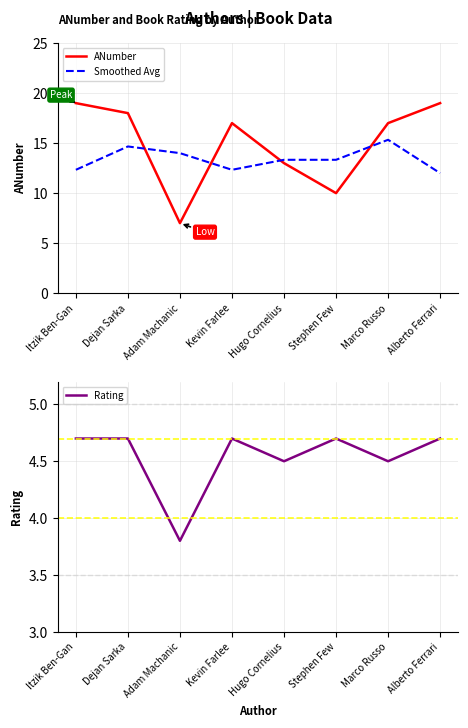

Where is the first local minimum for Smoothed Avg?

Kevin Farlee